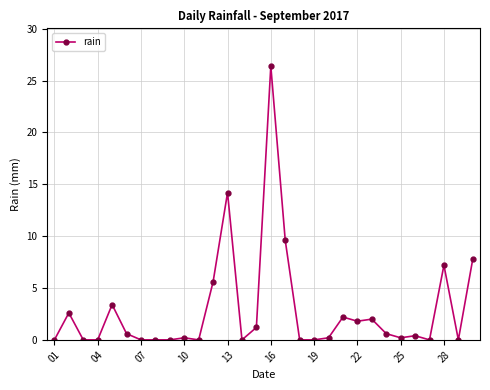

True or false: there are more than 2 points higher than both neighbors.

True